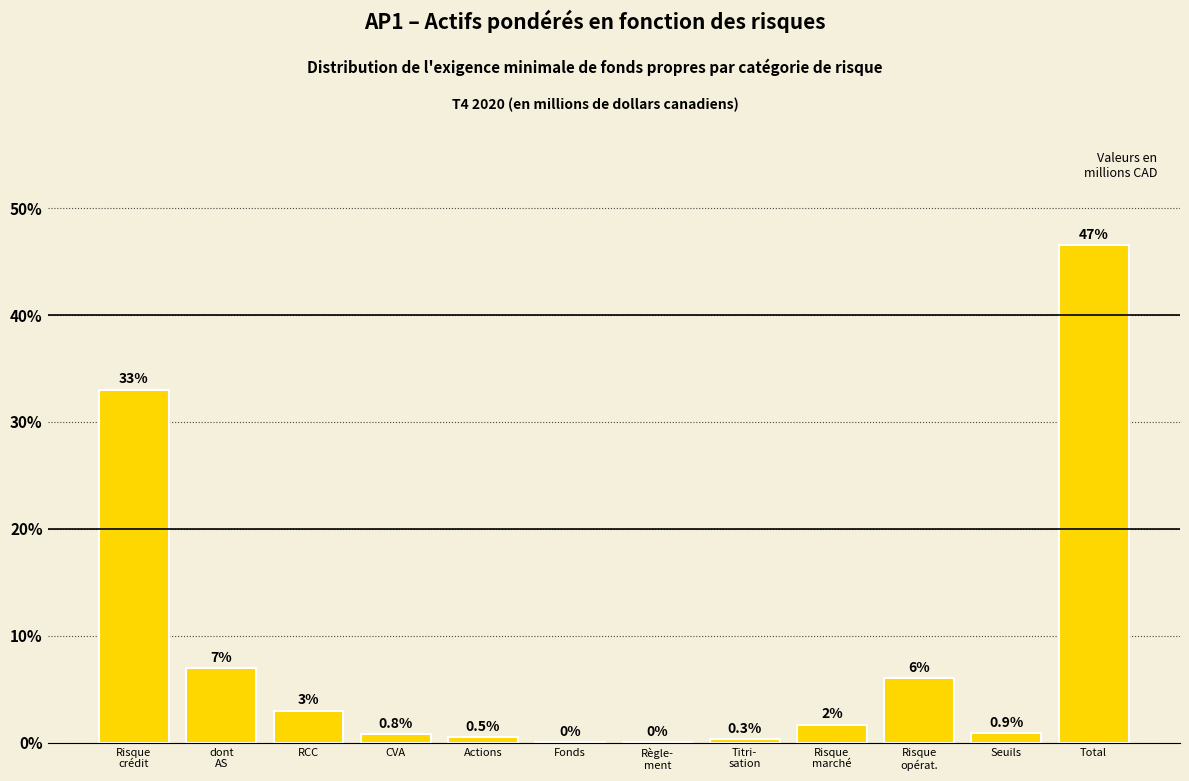

The value at RCC is 3.0. True or false?

True